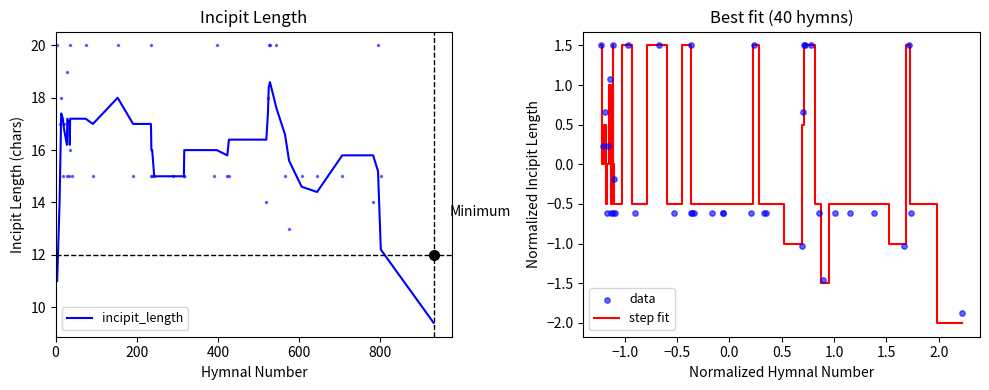

Which series reaches the maximum Y coordinate?

incipit_length